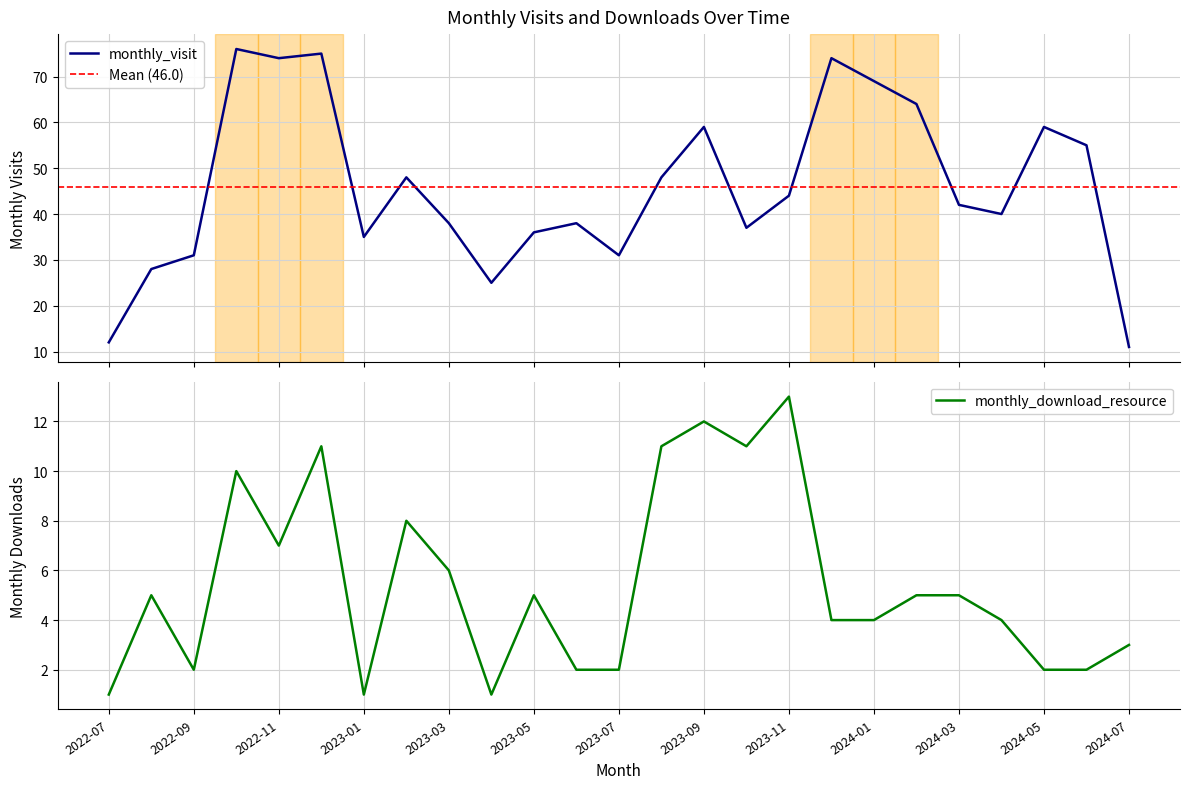

How many values in the monthly_visit series exceed 42?

12